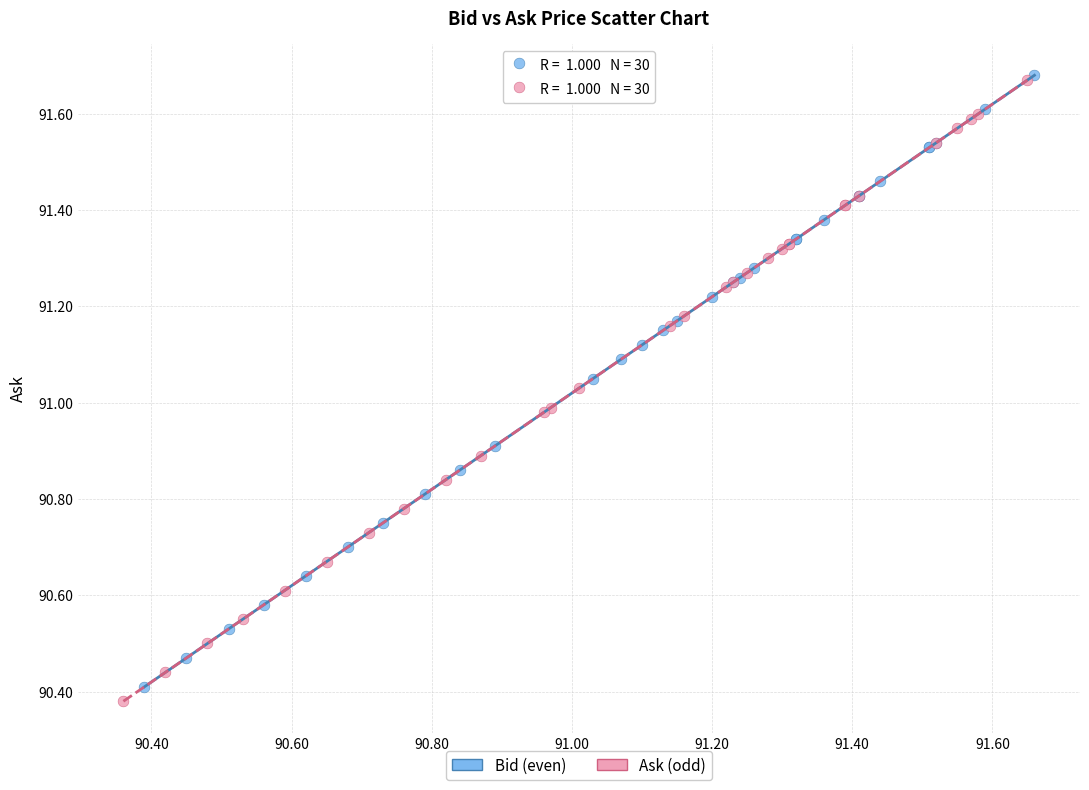

Which series has the largest Y range (max minus min)?

Ask (odd)